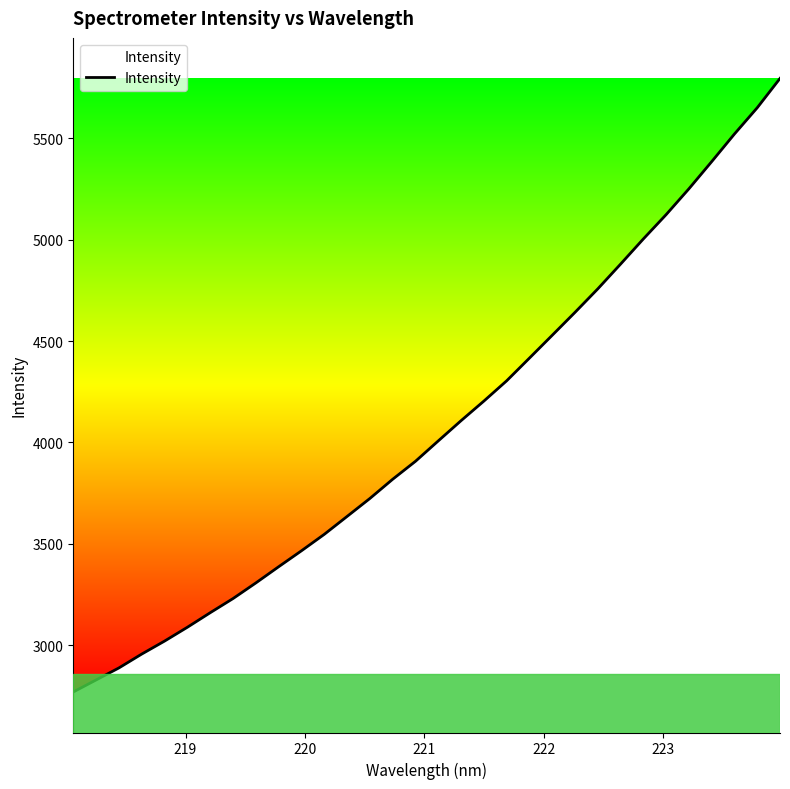

What is the minimum value shown in the chart?

2768.7